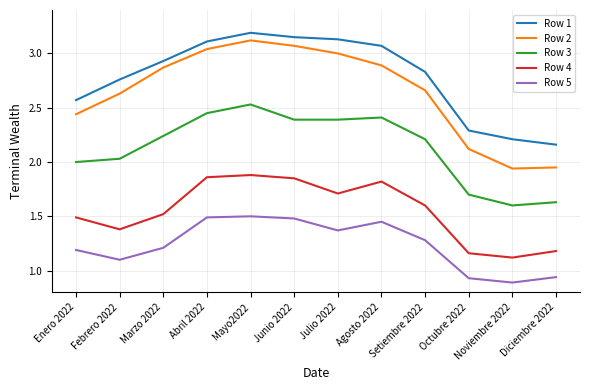

True or false: Row 3 and Row 2 intersect in this chart.

False